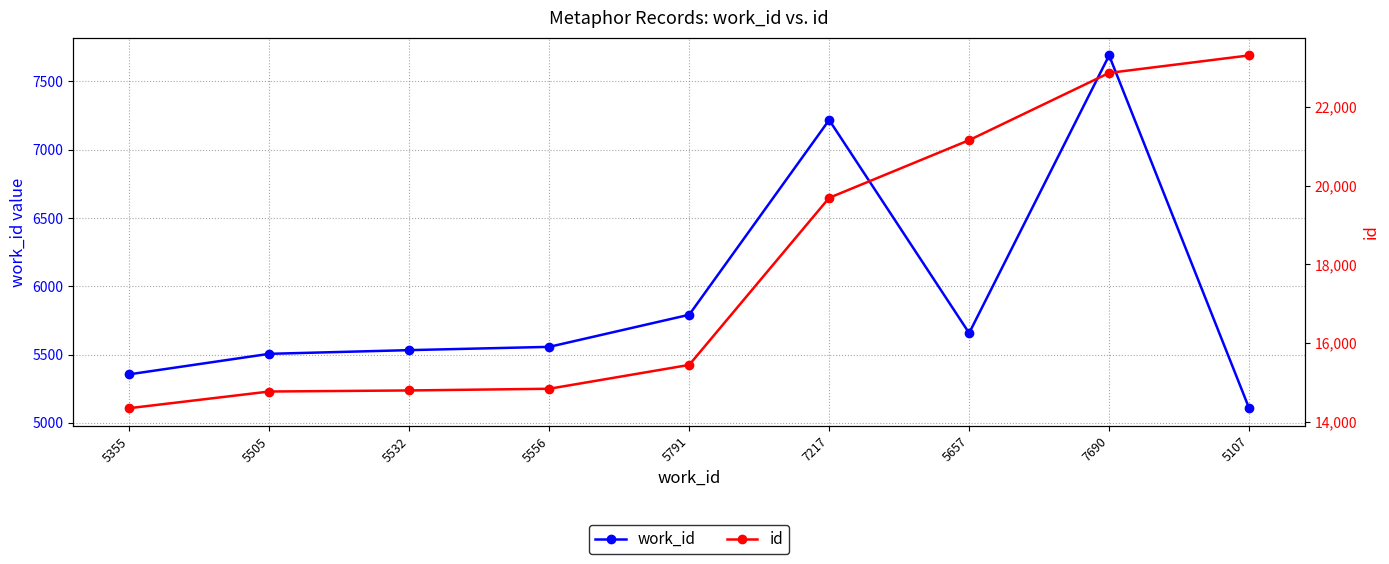

What is the maximum value for work_id?

7690